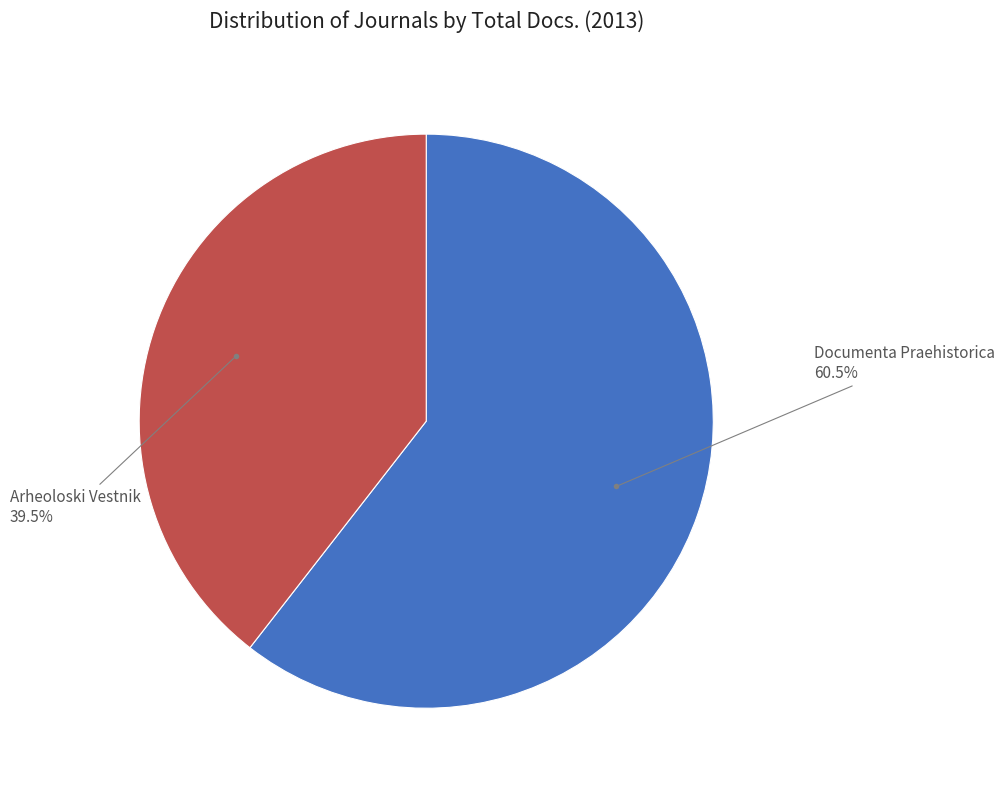

Is there any slice that represents more than half of the pie?

Yes